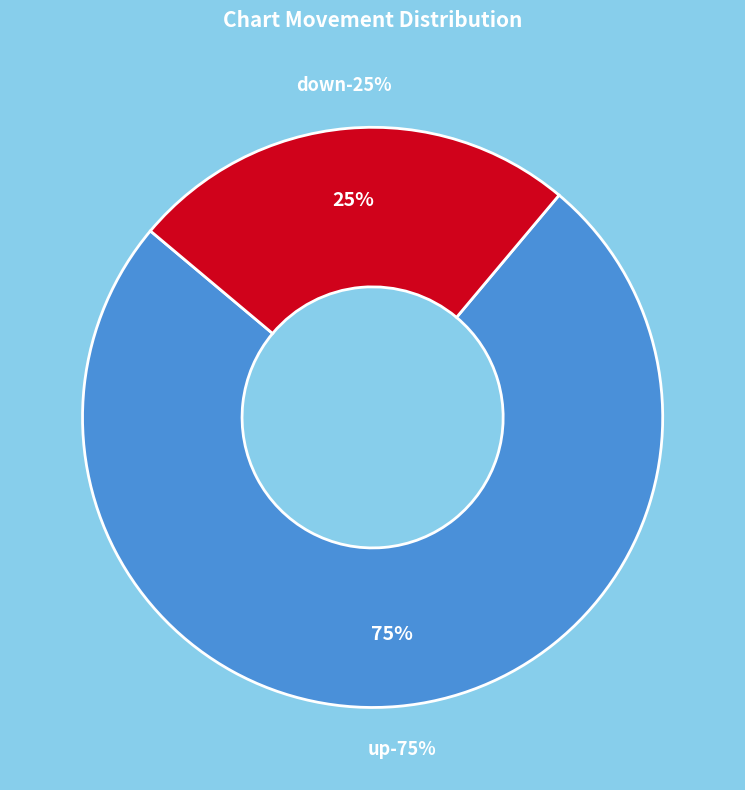

To the nearest percent, what is the average slice percentage?

50%